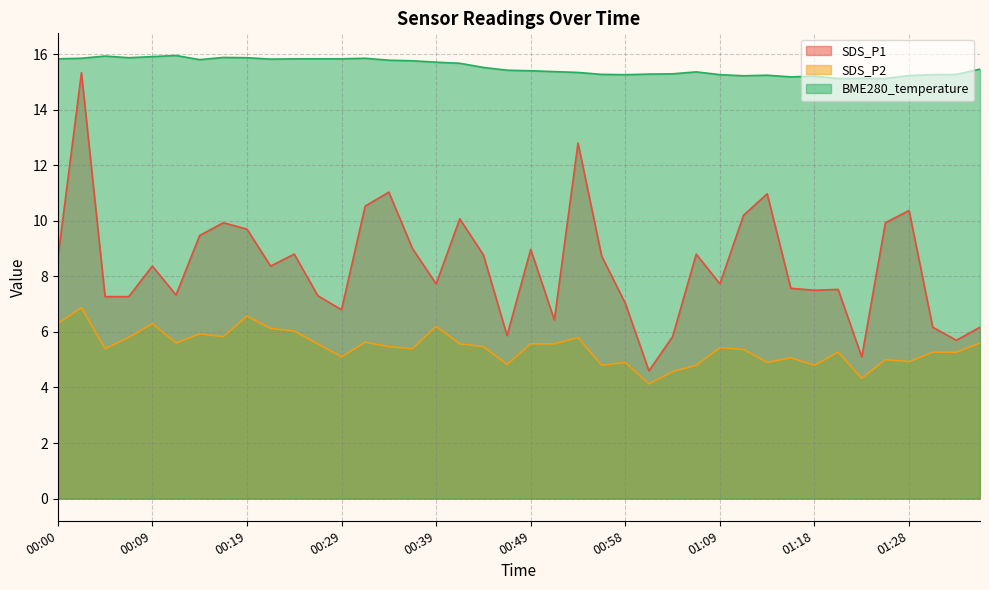

Between 00:58 and 01:09, which is larger?

01:09